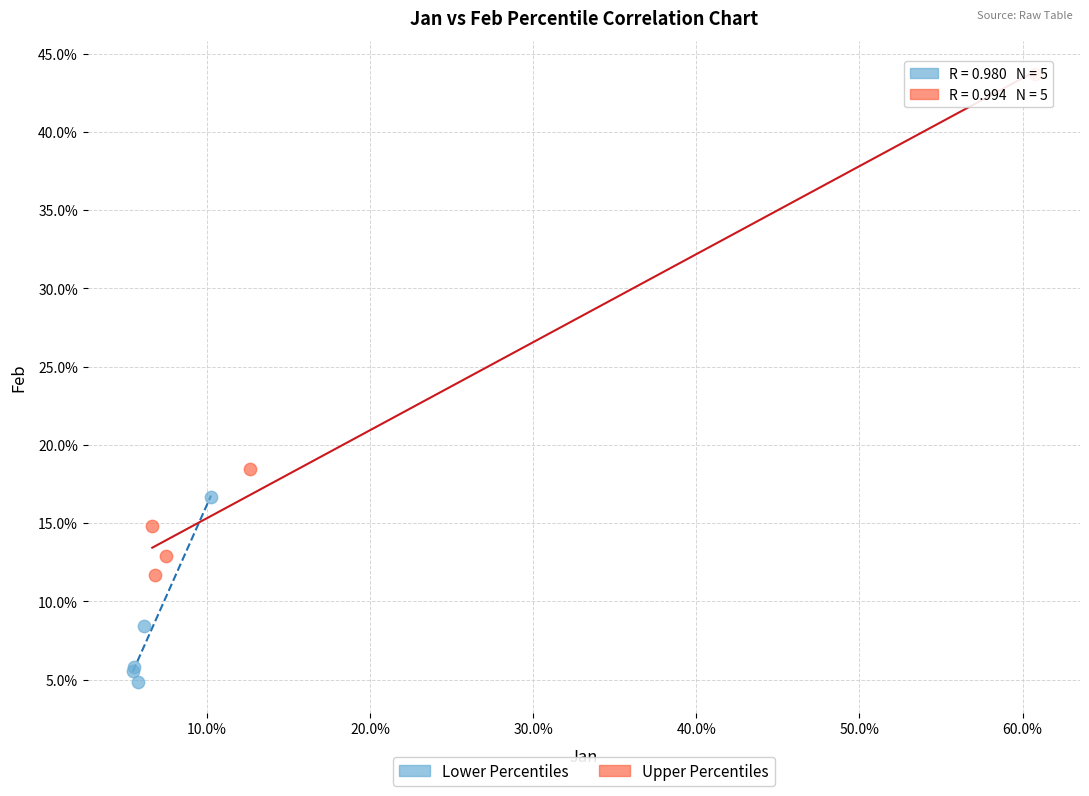

What are all the series names shown in the legend?

Lower Percentiles, Upper Percentiles